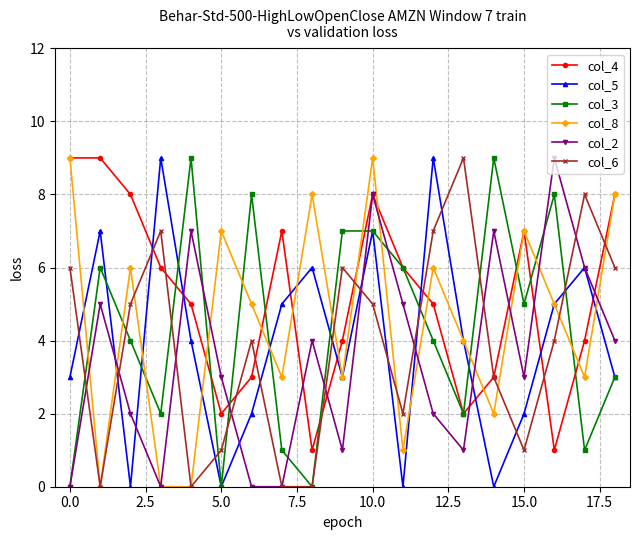

How many data points does each series have?

19